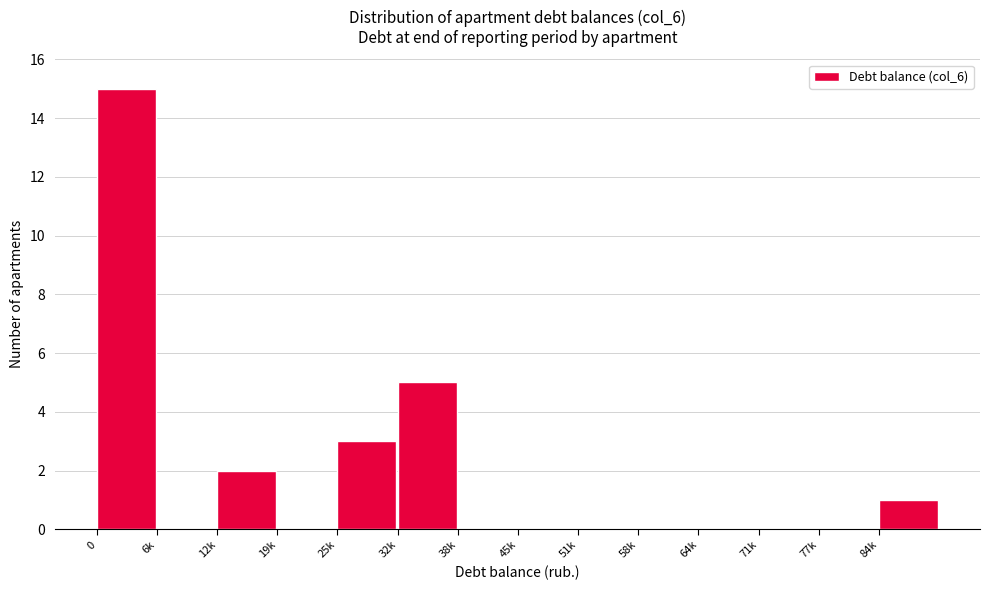

Reading left to right, list all the values displayed in this chart.

0=15	6k=0	12k=2	19k=0	25k=3	32k=5	38k=0	45k=0	51k=0	58k=0	64k=0	71k=0	77k=0	84k=1